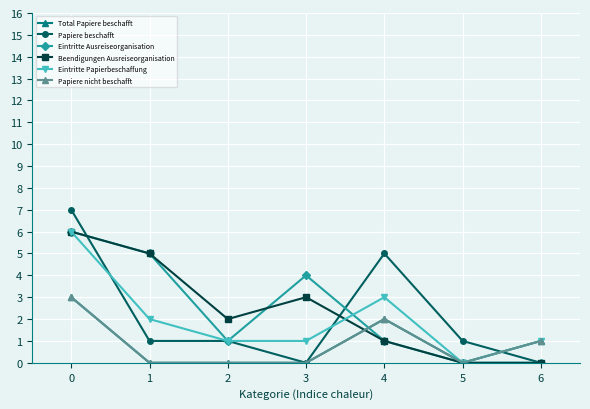

True or false: Papiere beschafft and Papiere nicht beschafft intersect in this chart.

True